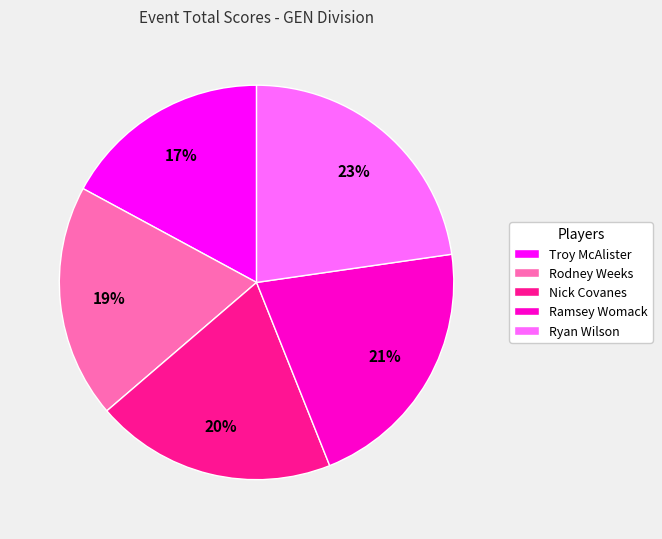

Is it true that Rodney Weeks is 33% of the pie?

False